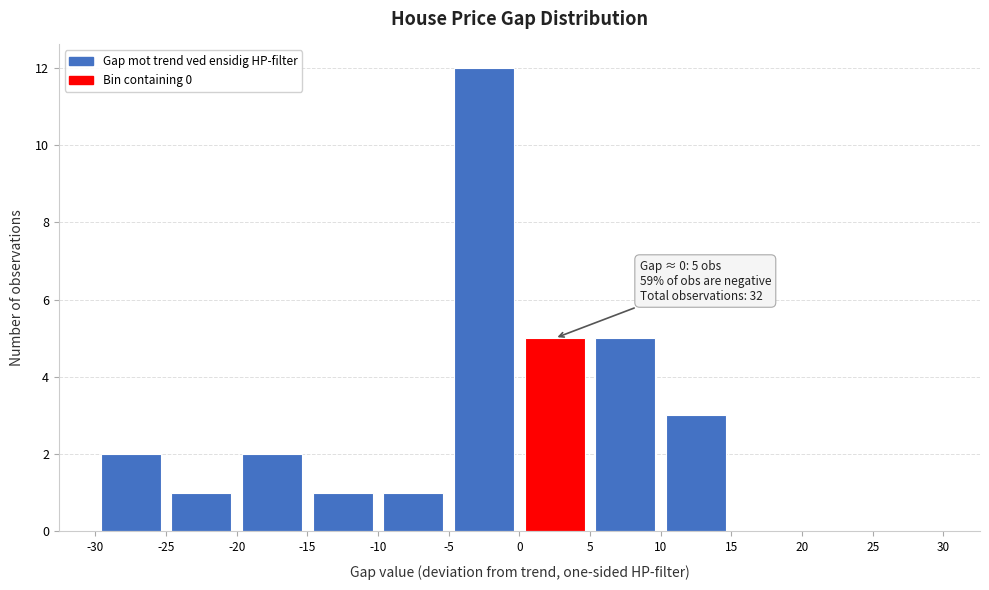

Over which range of the x-axis is the bar tallest?

-5 to 0